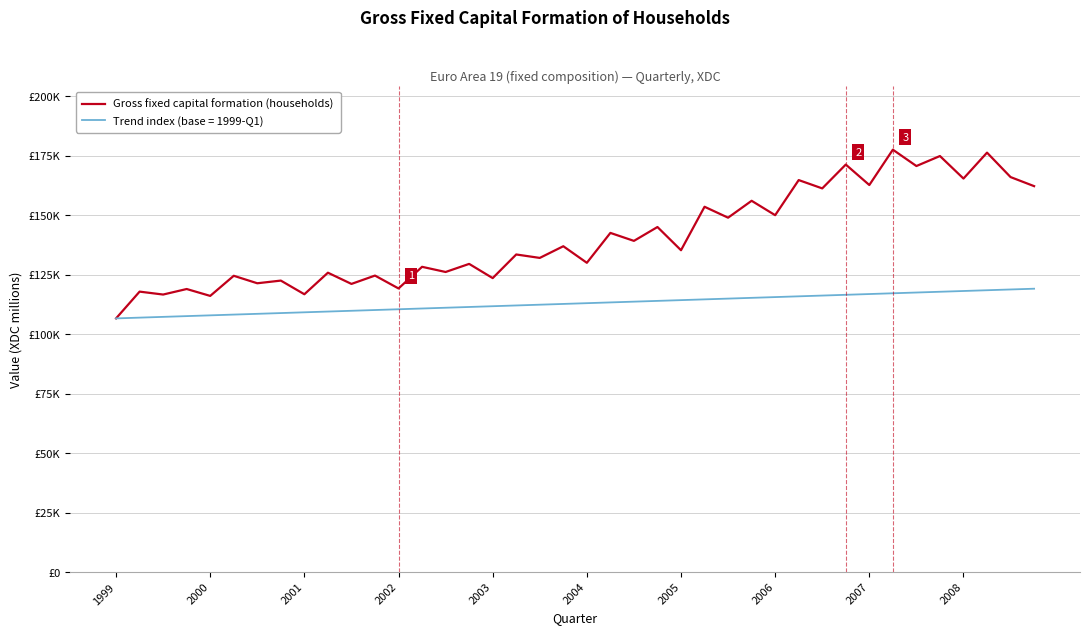

What are all the series names shown in the legend?

Gross fixed capital formation (households), Trend index (base = 1999-Q1)